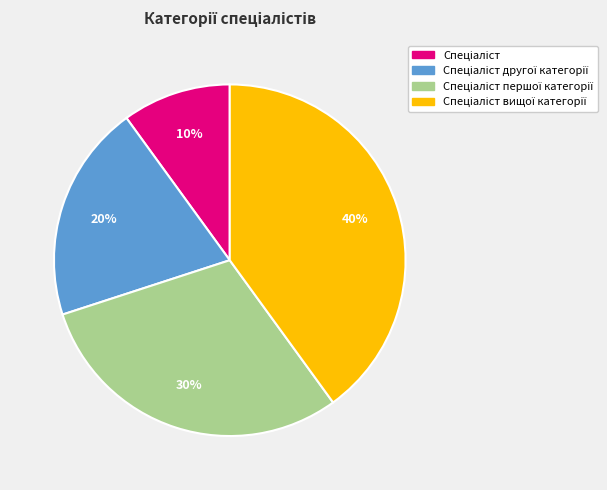

Does any single category account for the majority?

No